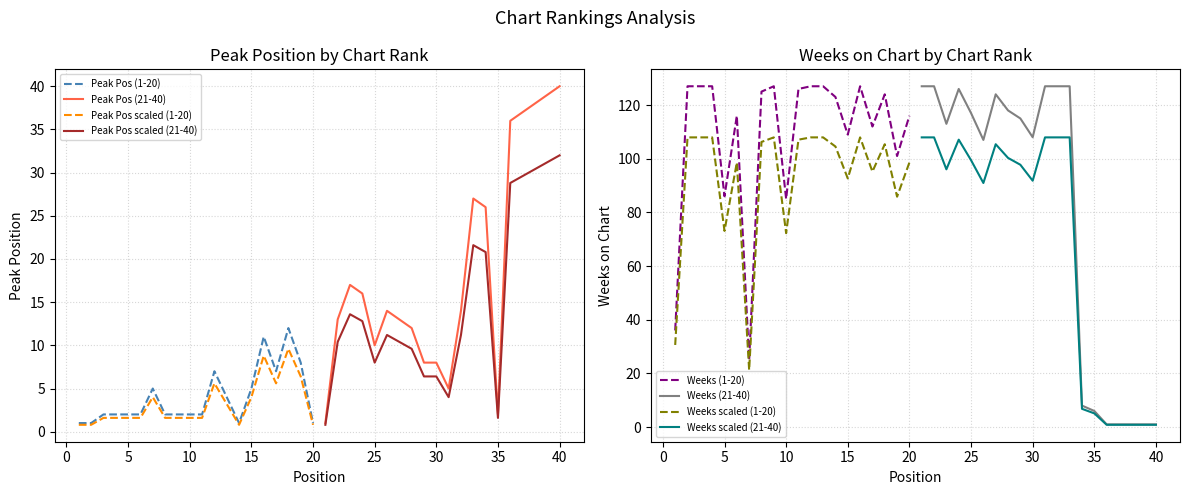

What is the difference between the maximum and minimum values in the Weeks on Chart series?

126